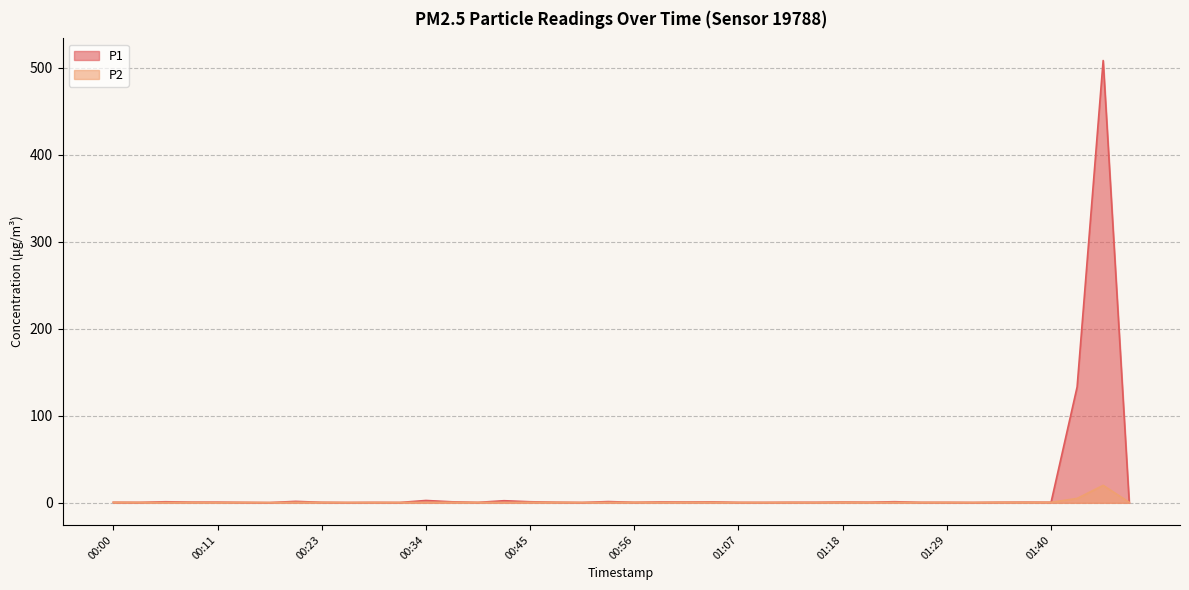

True or false: P1 and P2 cross at least once.

False